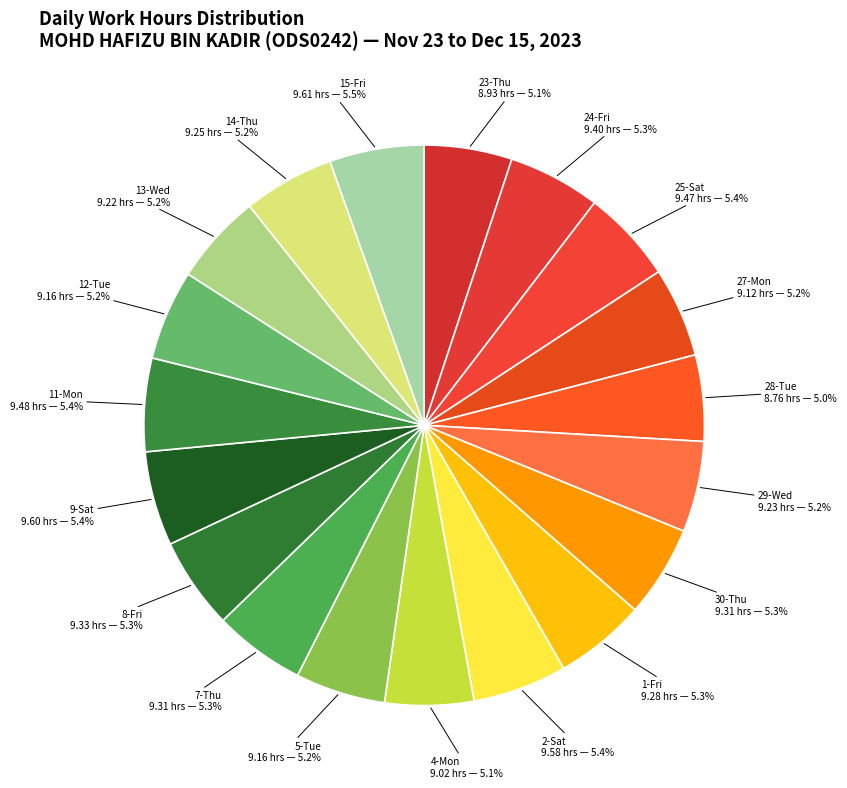

To the nearest percent, what is the average slice percentage?

5%